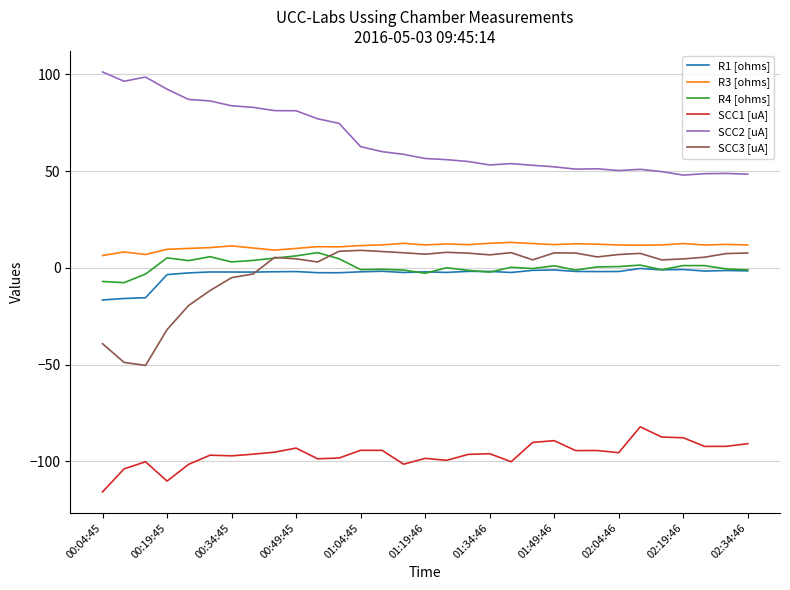

True or false: SCC2 [uA] and R1 [ohms] cross at least once.

False